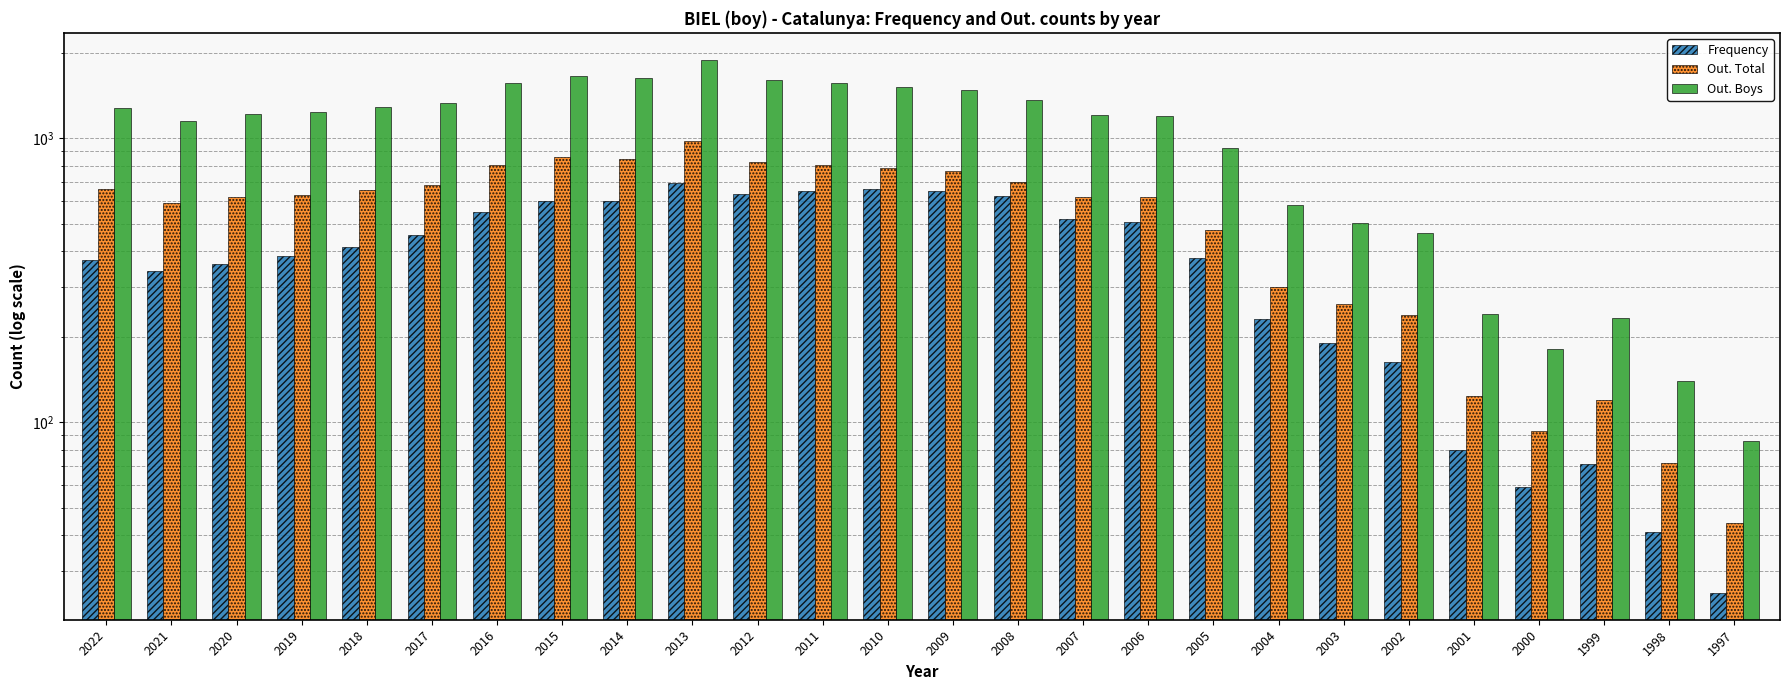

List the series in order of their overall mean, highest first.

Out. Boys, Out. Total, Frequency